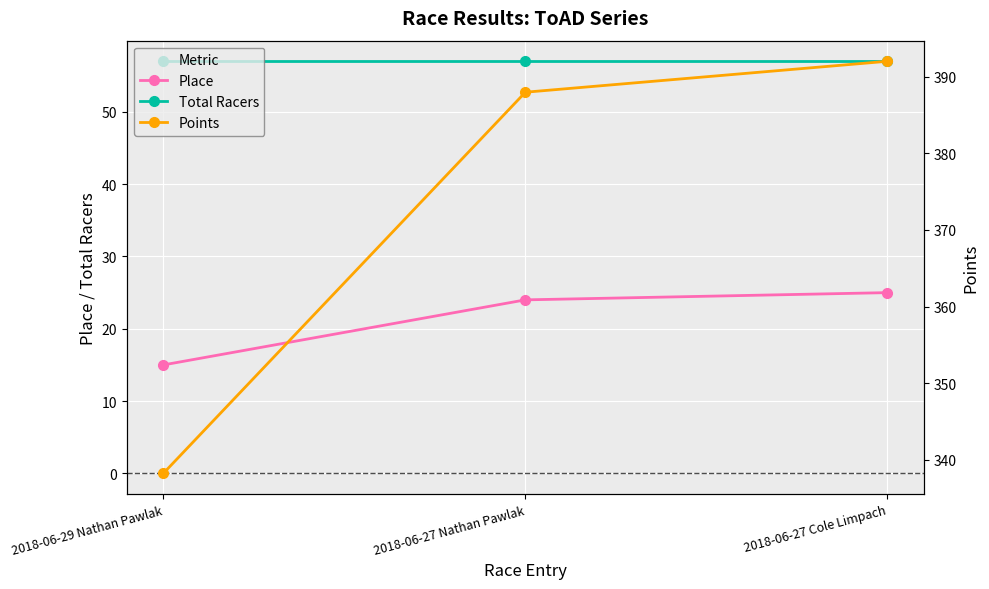

What is the label of the 2nd point from the left?

2018-06-27 Nathan Pawlak